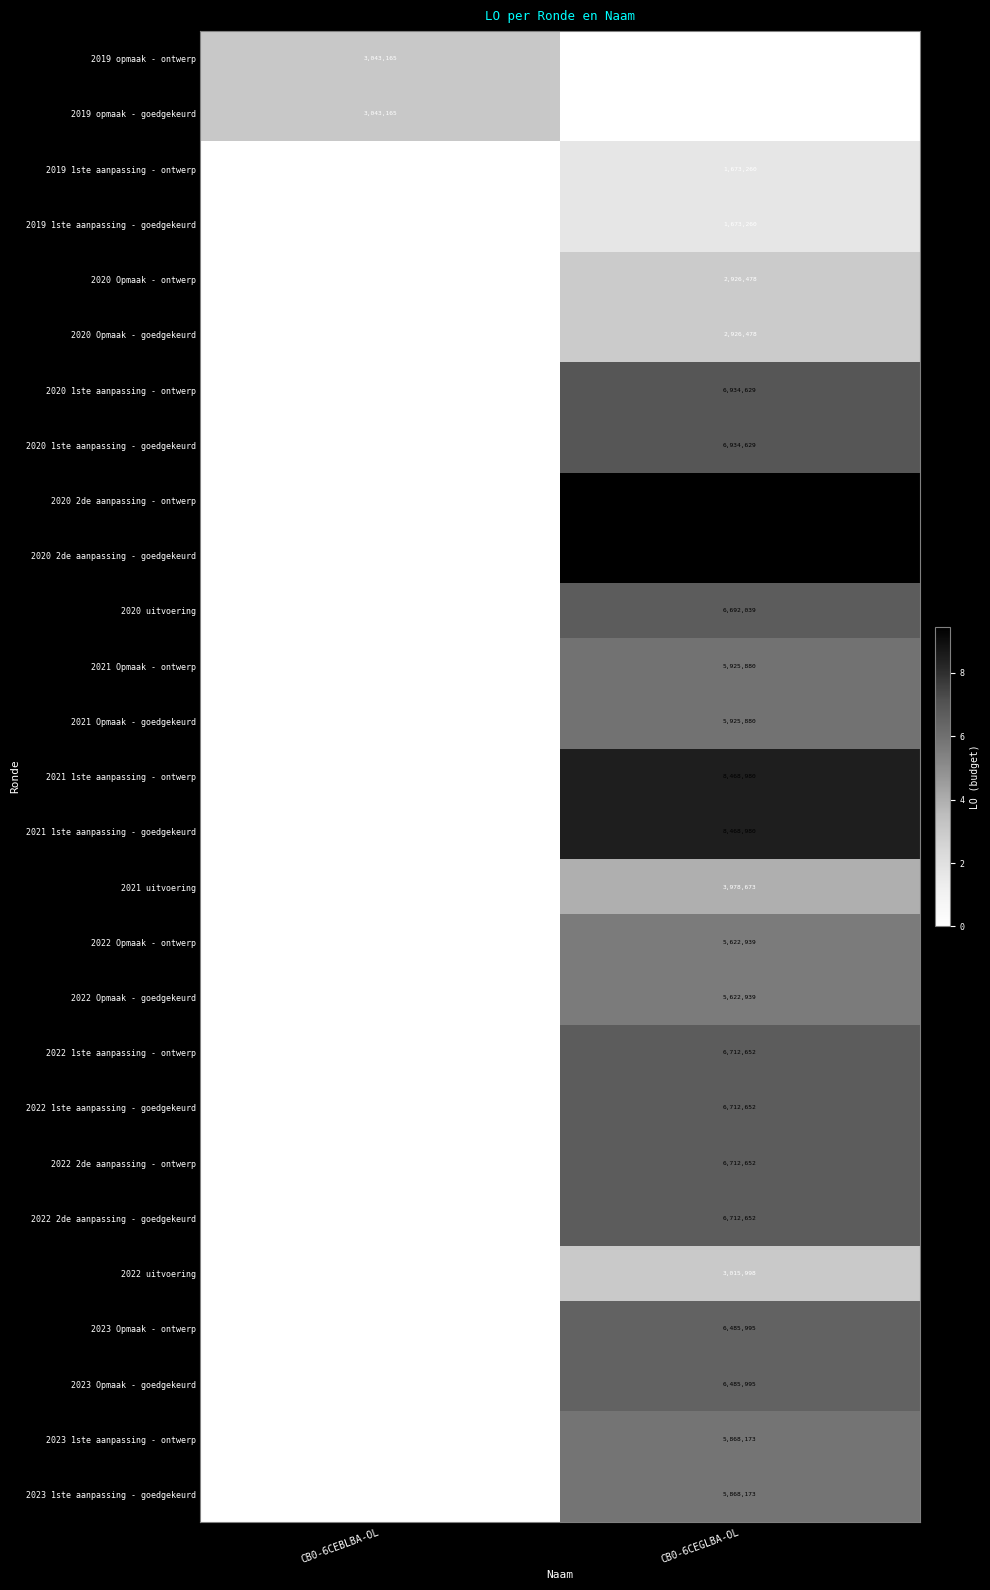

At how many categories does at least one series exceed 6482199?

1